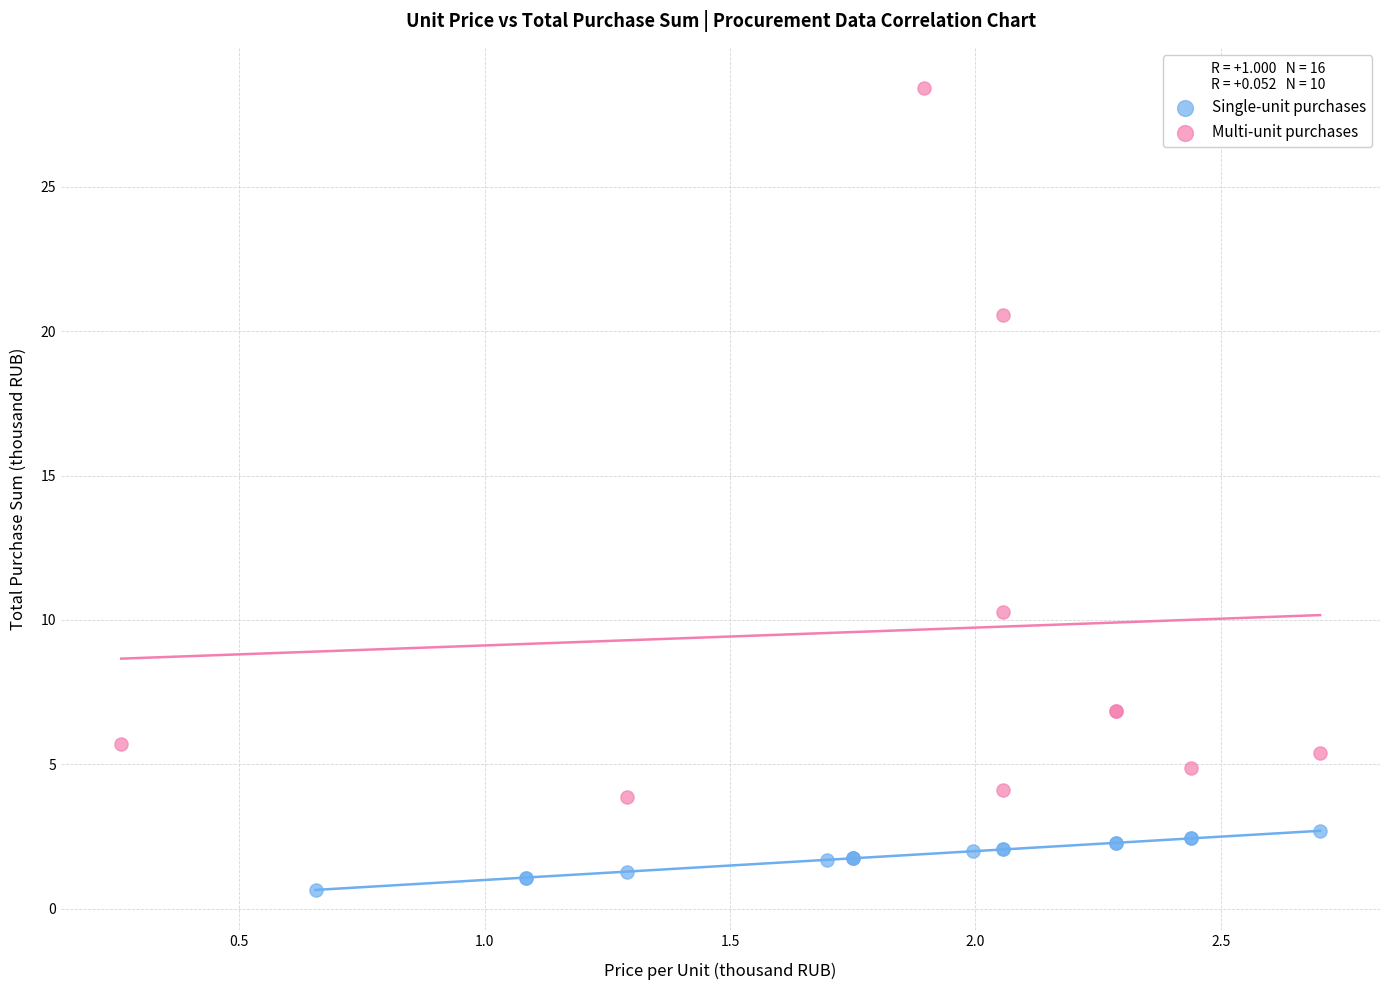

Which series reaches the maximum Y coordinate?

Multi-unit purchases